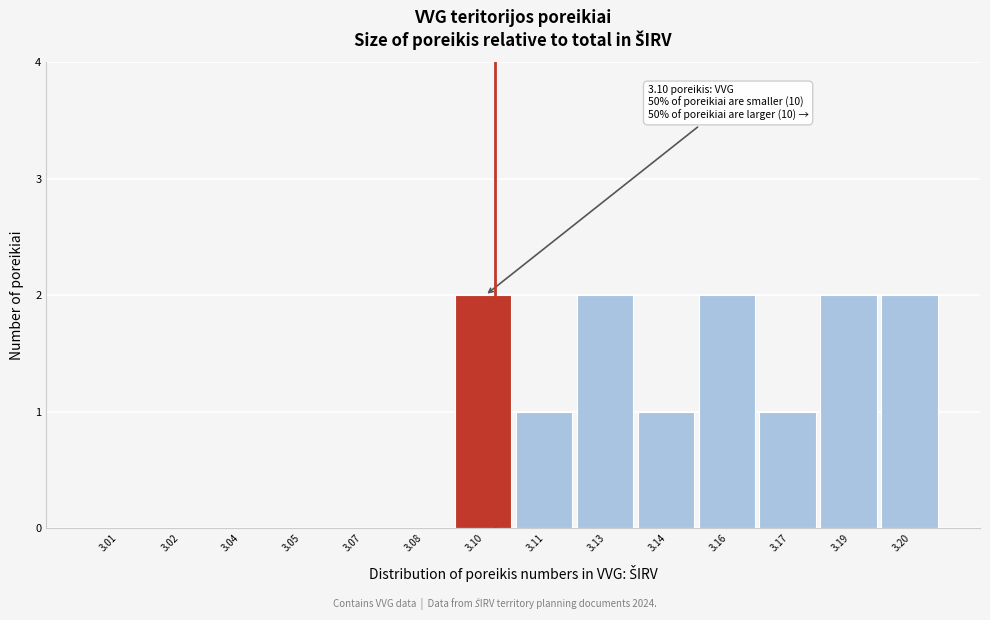

Reading left to right, extract all data points from this chart.

3.01=0	3.02=0	3.04=0	3.05=0	3.07=0	3.08=0	3.10=2	3.11=1	3.13=2	3.14=1	3.16=2	3.17=1	3.19=2	3.20=2